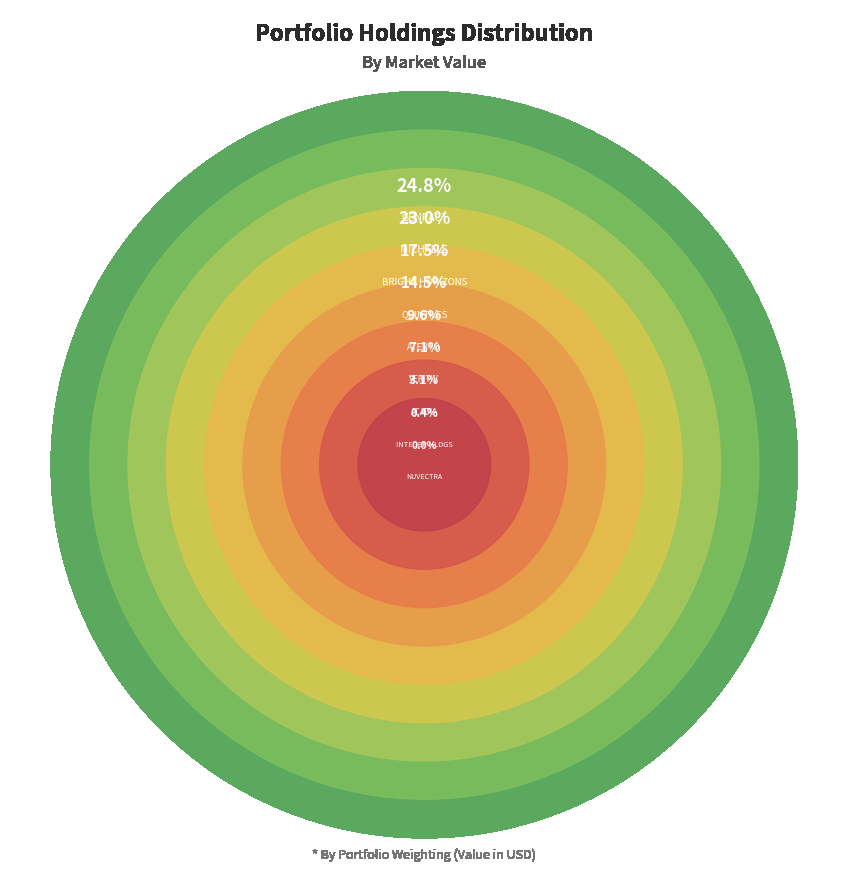

The QUINTILES TRANSNATIO HLDGS I slice represents 1% of the pie. True or false?

False